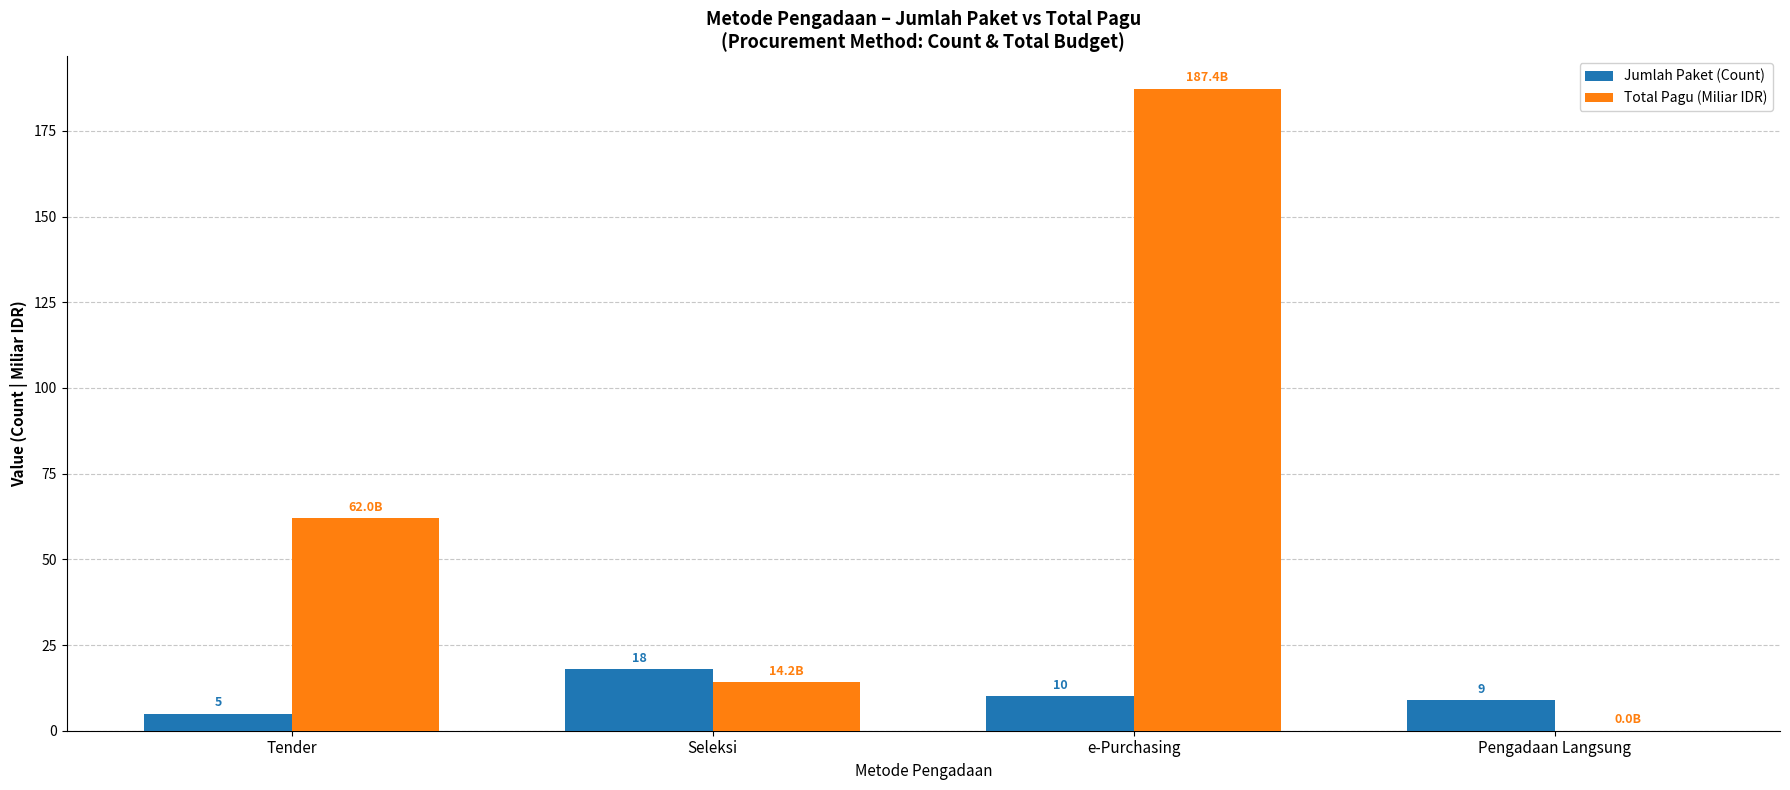

Are the bars horizontal?

No